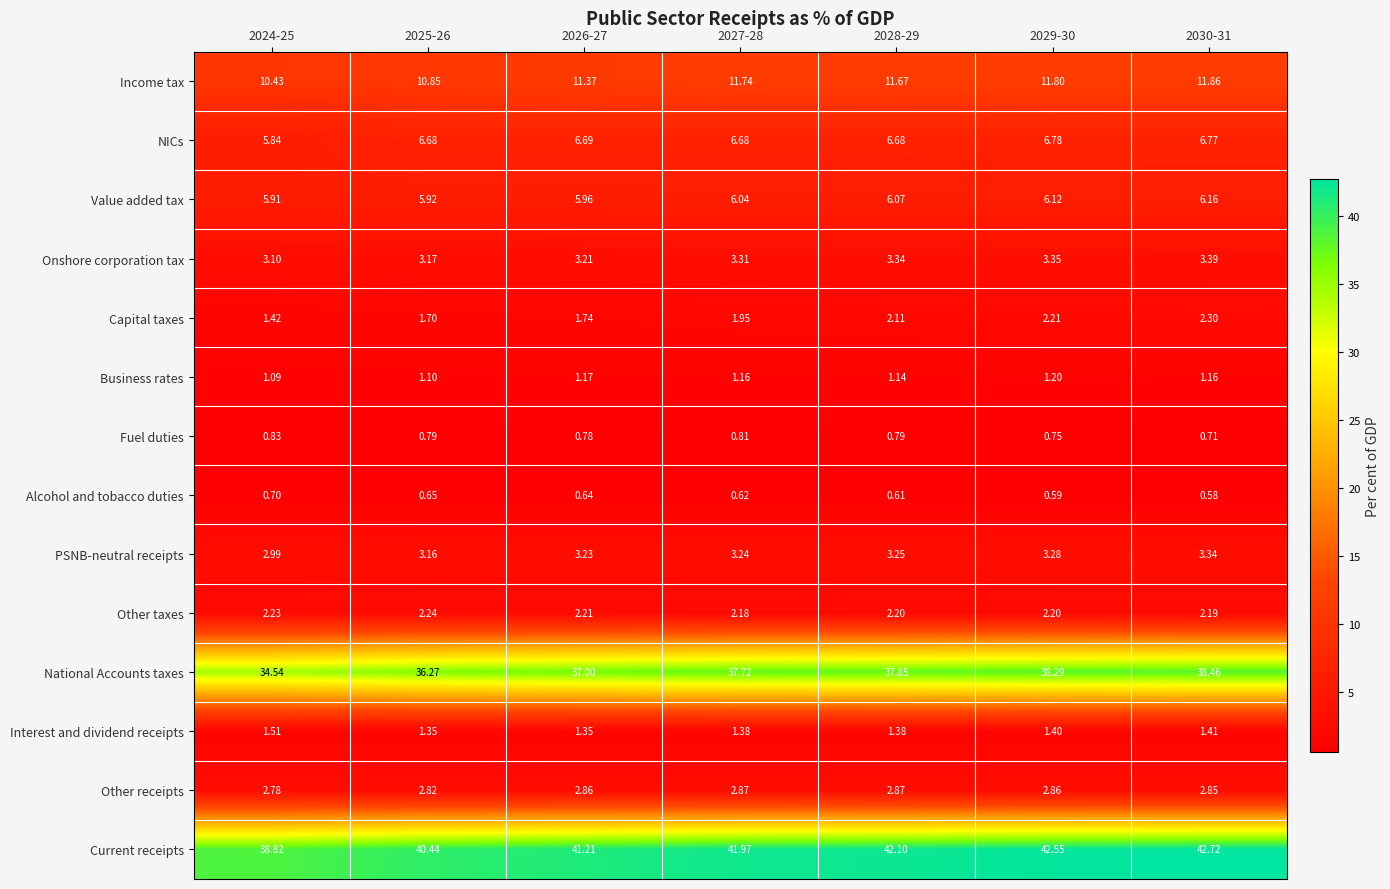

Which series has the widest spread of values?

National Accounts taxes